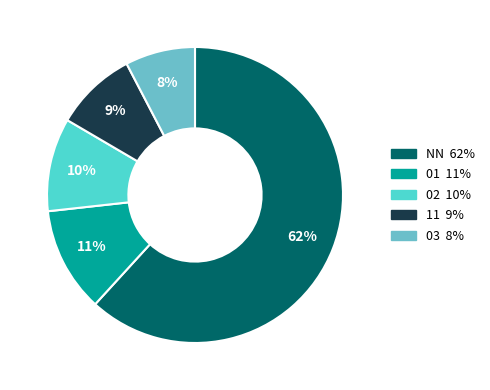

To the nearest percent, what is the average slice percentage?

20%